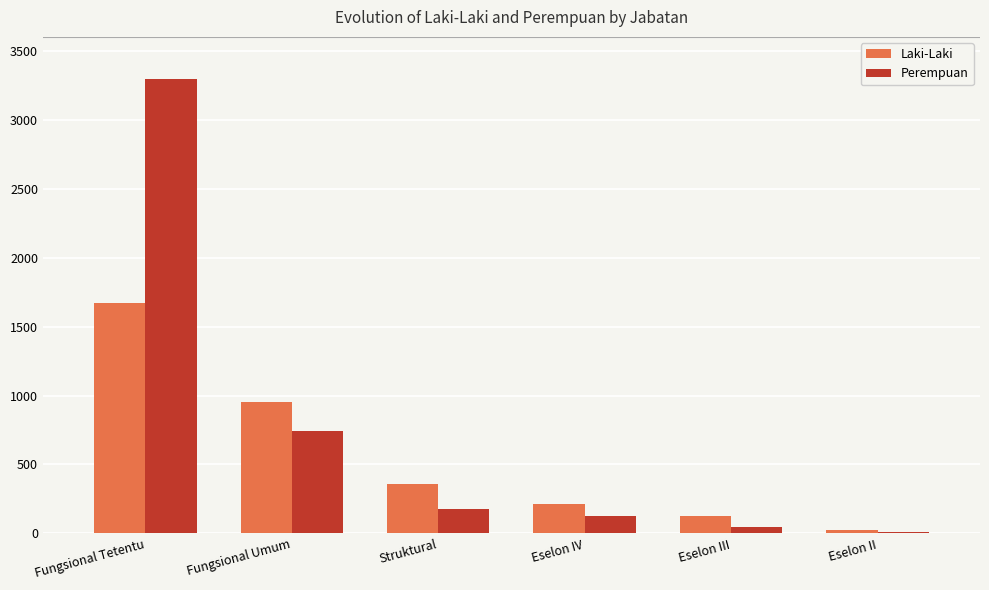

Count the number of data series in this chart.

2